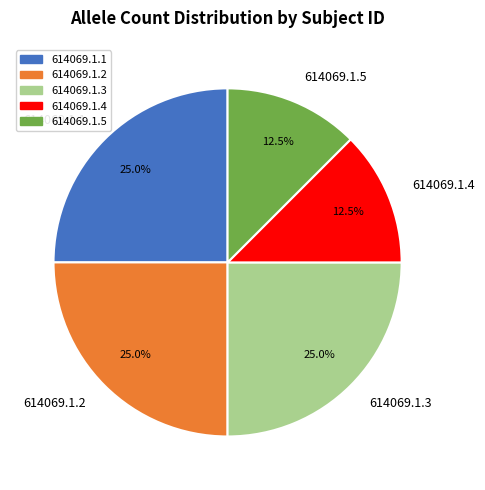

How many slices are in this pie chart?

5